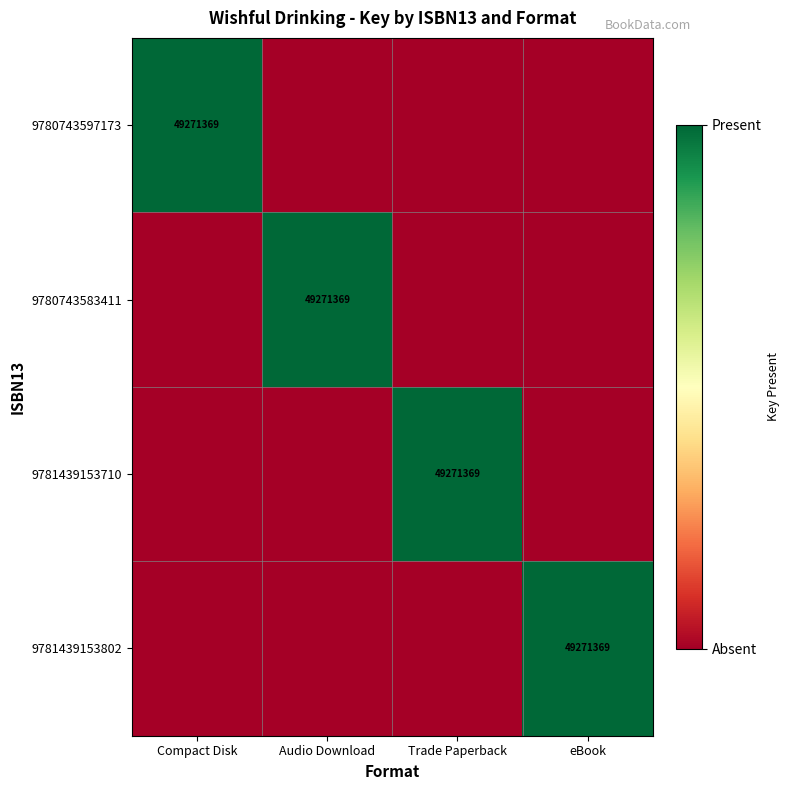

True or false: 9780743583411 has a value of 29199479 at Audio Download.

False